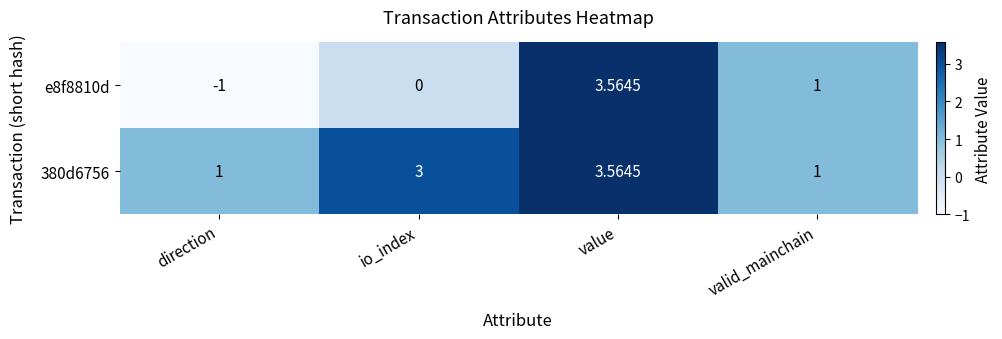

At which category is the sum across all series the highest?

value